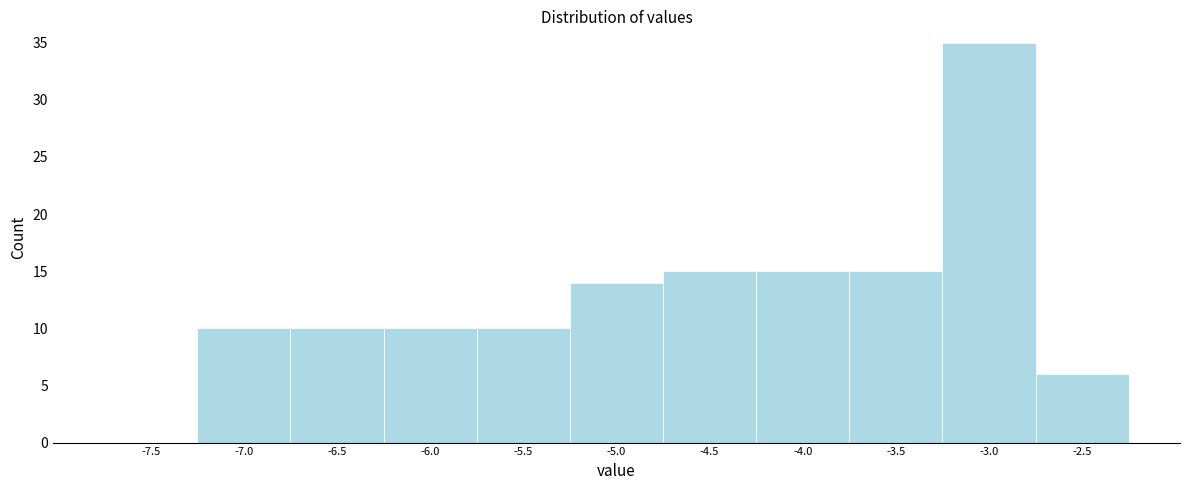

Reading right to left, extract all data points from this chart.

-2.5=6	-3.0=35	-3.5=15	-4.0=15	-4.5=15	-5.0=14	-5.5=10	-6.0=10	-6.5=10	-7.0=10	-7.5=0